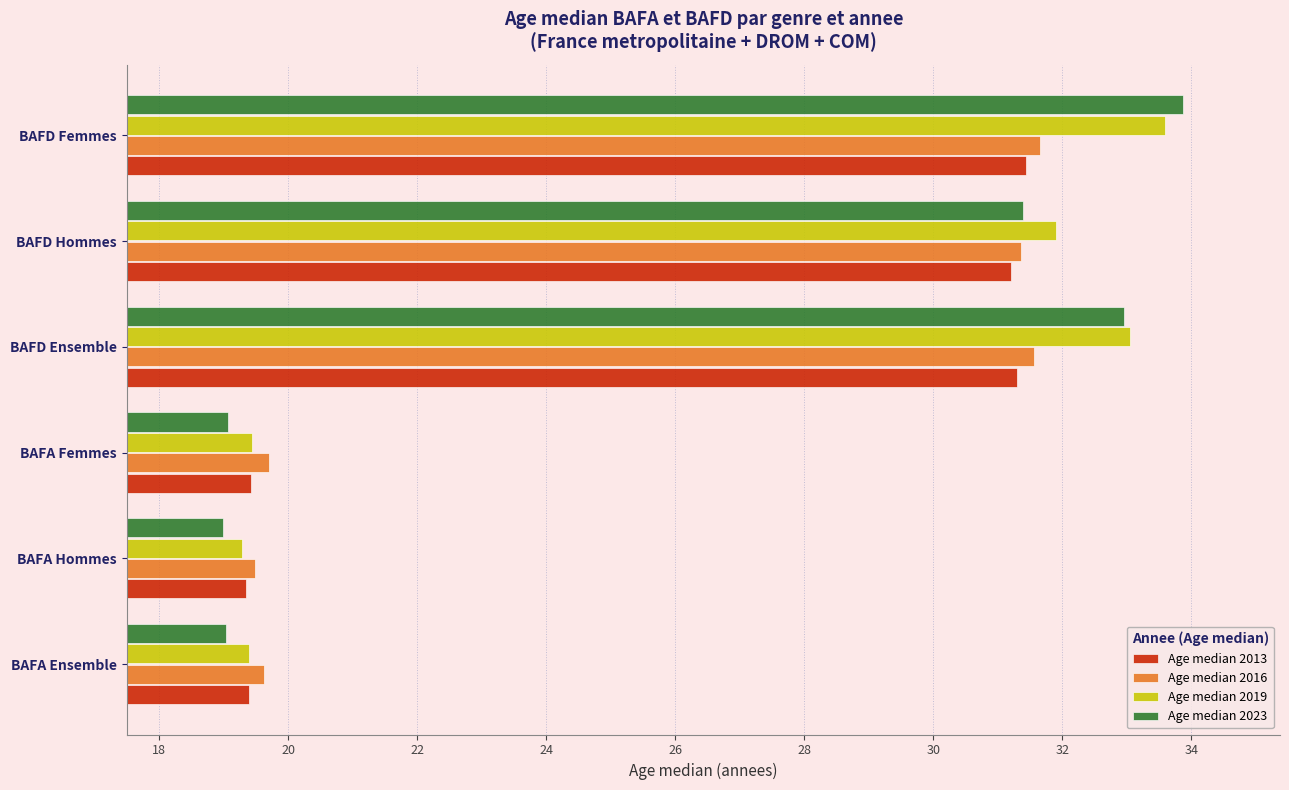

What is the difference between the second highest and minimum values in the Age median 2016 series?

12.1